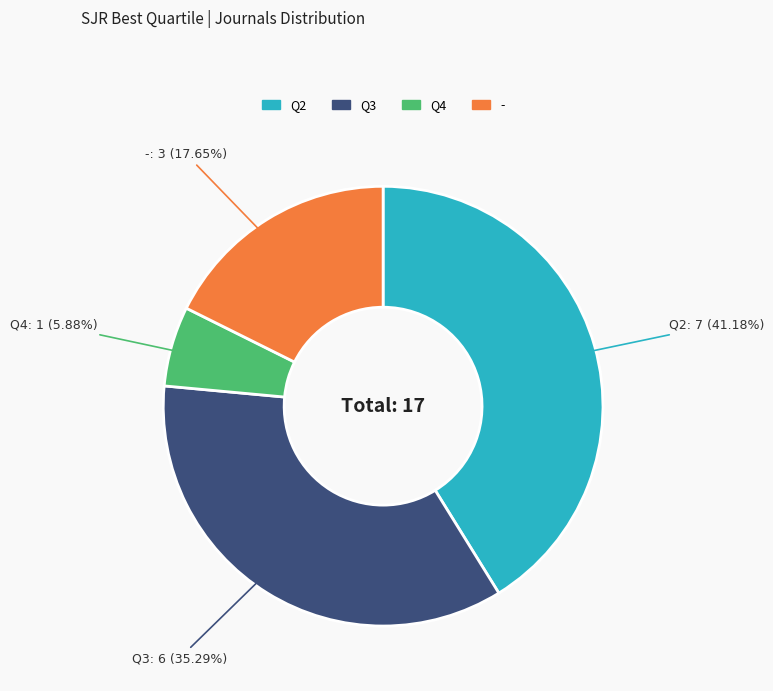

Is there a majority slice in this chart?

No